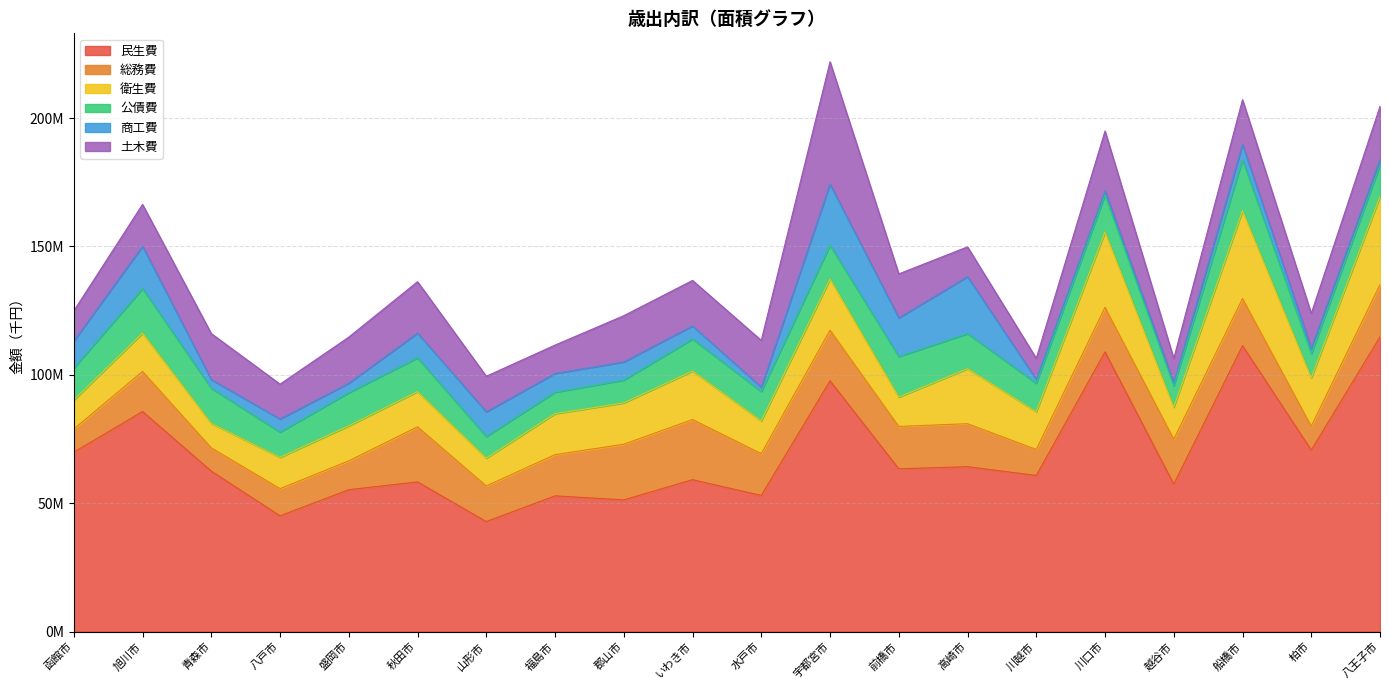

What is the spread (max minus min) of values at 山形市?

34414649